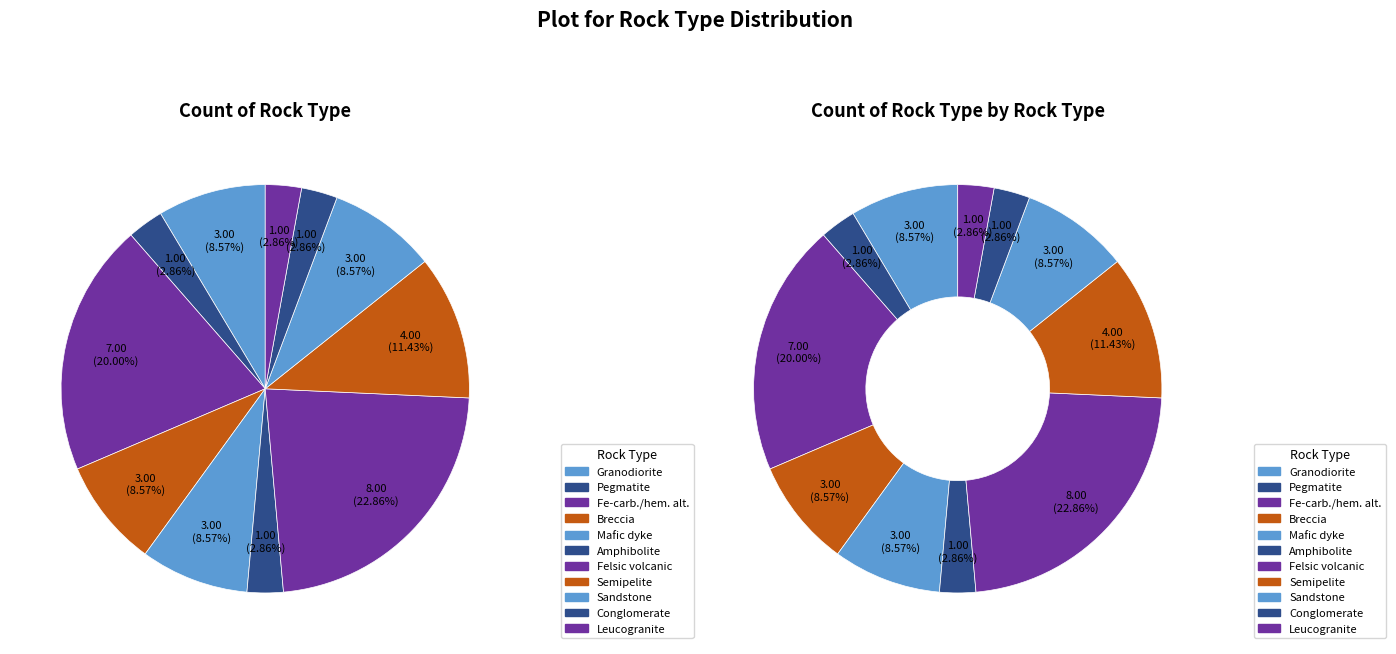

Is there a majority slice in this chart?

No